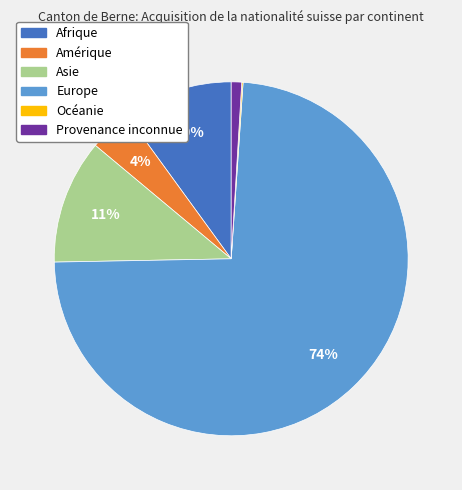

Do Asie and Amérique together represent more than half of the pie?

No